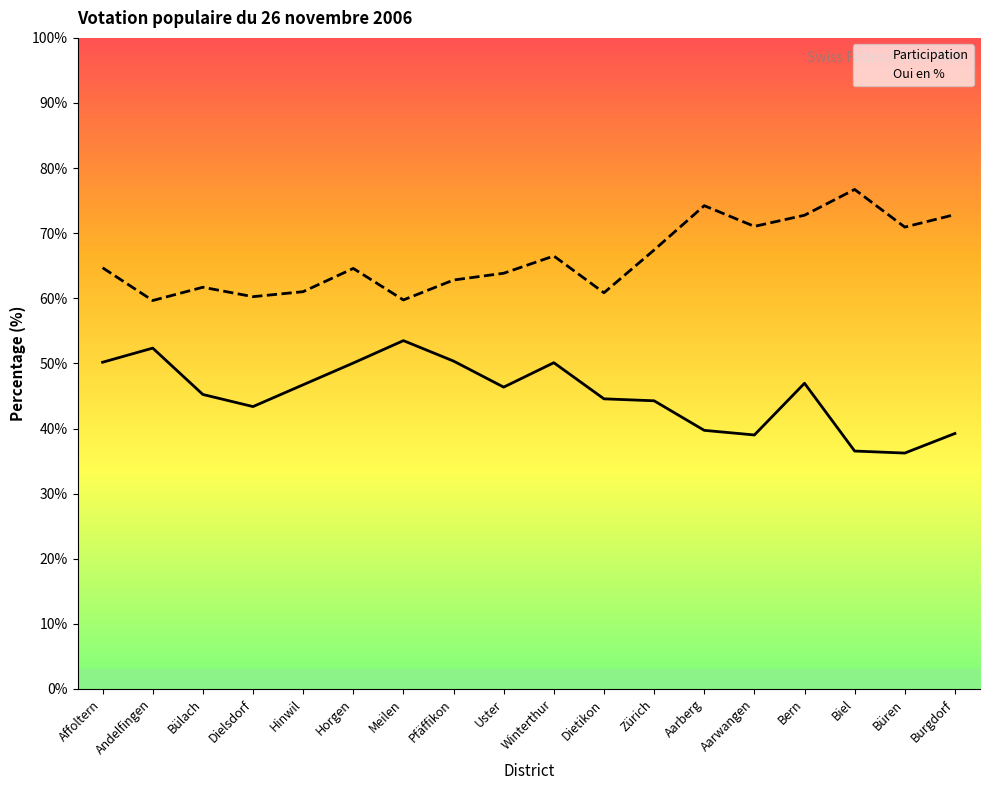

Reading left to right, what are all the values shown in this chart?

Oui en %: Affoltern=64.7	Andelfingen=59.7	Bülach=61.7	Dielsdorf=60.2	Hinwil=61.0	Horgen=64.6	Meilen=59.8	Pfäffikon=62.8	Uster=63.9	Winterthur=66.5	Dietikon=60.9	Zürich=67.4	Aarberg=74.2	Aarwangen=71.0	Bern=72.8	Biel=76.7	Büren=70.9	Burgdorf=72.9
Participation: Affoltern=50.2	Andelfingen=52.4	Bülach=45.2	Dielsdorf=43.4	Hinwil=46.7	Horgen=50.1	Meilen=53.5	Pfäffikon=50.4	Uster=46.4	Winterthur=50.1	Dietikon=44.6	Zürich=44.3	Aarberg=39.7	Aarwangen=39.0	Bern=47.0	Biel=36.5	Büren=36.2	Burgdorf=39.2